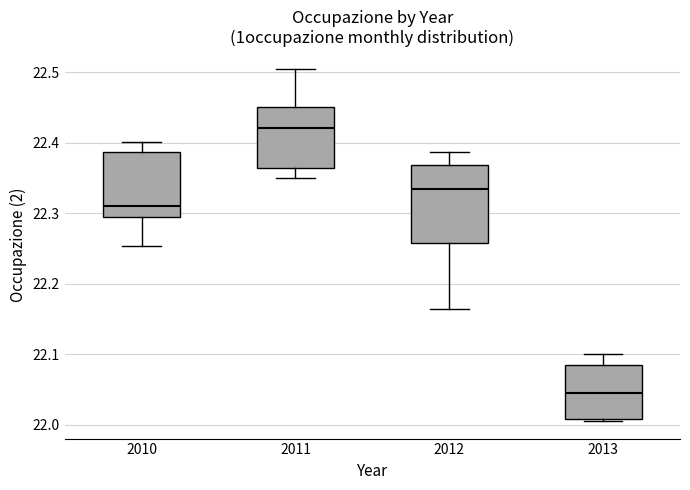

Where does the upper whisker of the box at x = 2011 end on the y-axis? The values are not printed on the chart, so give them approximately, as read against the axis.

22.50